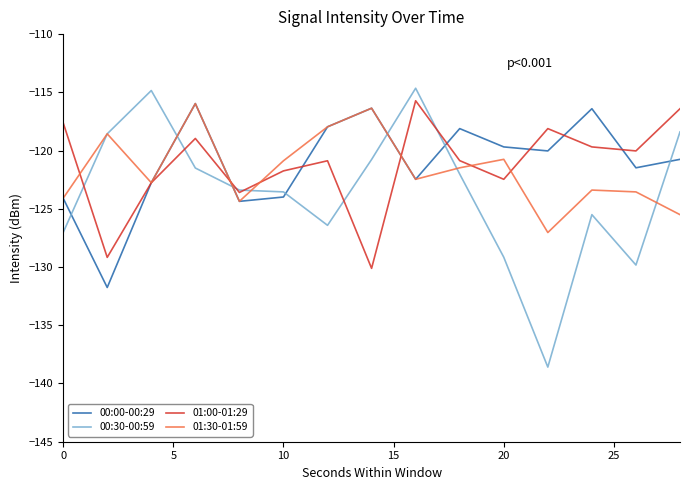

Which series has the widest spread of values?

00:30-00:59